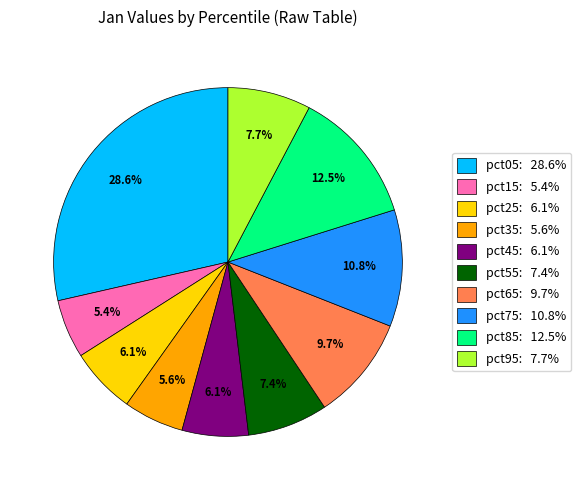

To the nearest percent, what portion does pct55 represent?

7%